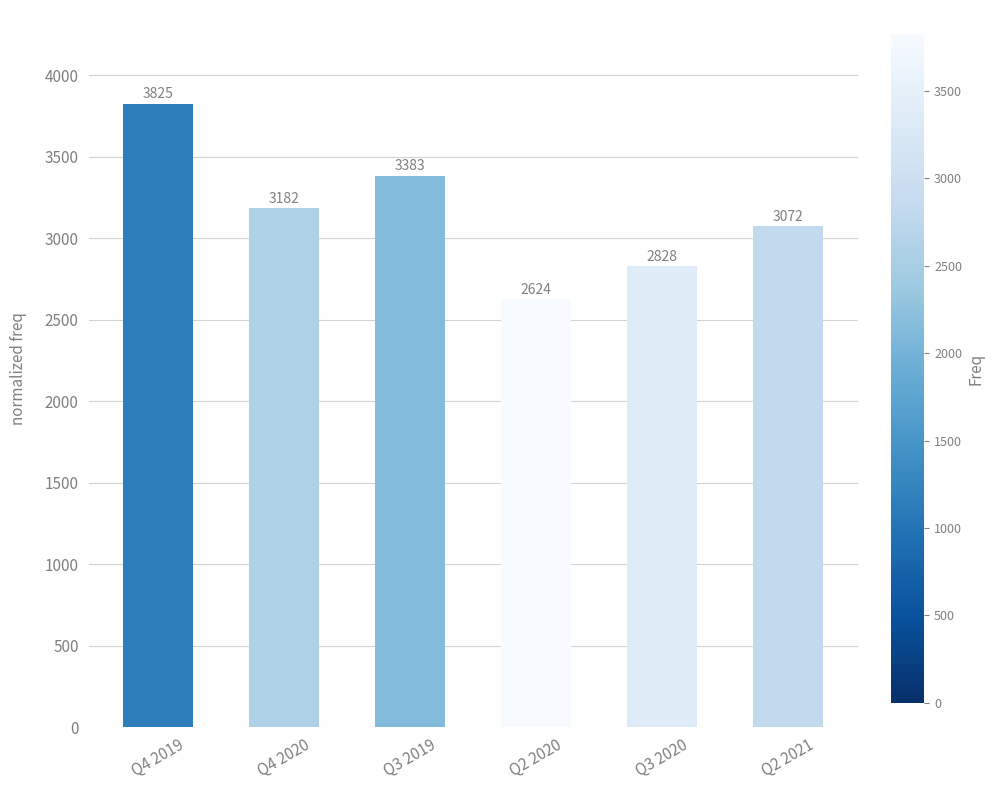

Which category has the highest value across all series?

Q4 2019